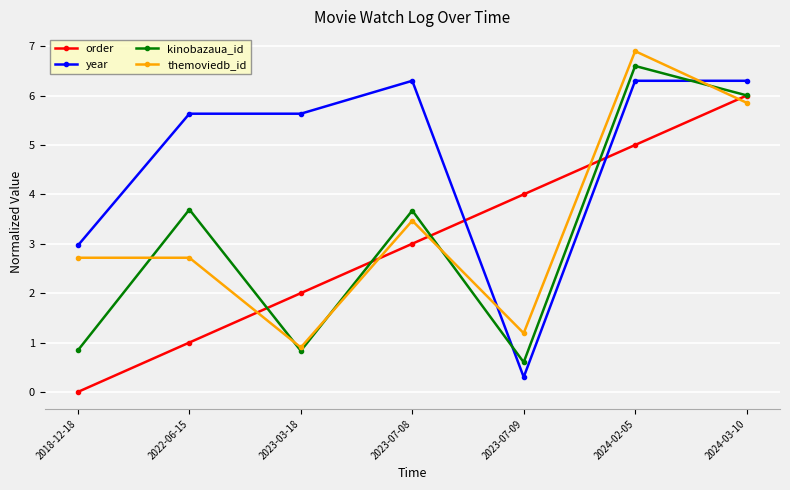

True or false: themoviedb_id has a value of 1.2 at 2023-07-09.

True